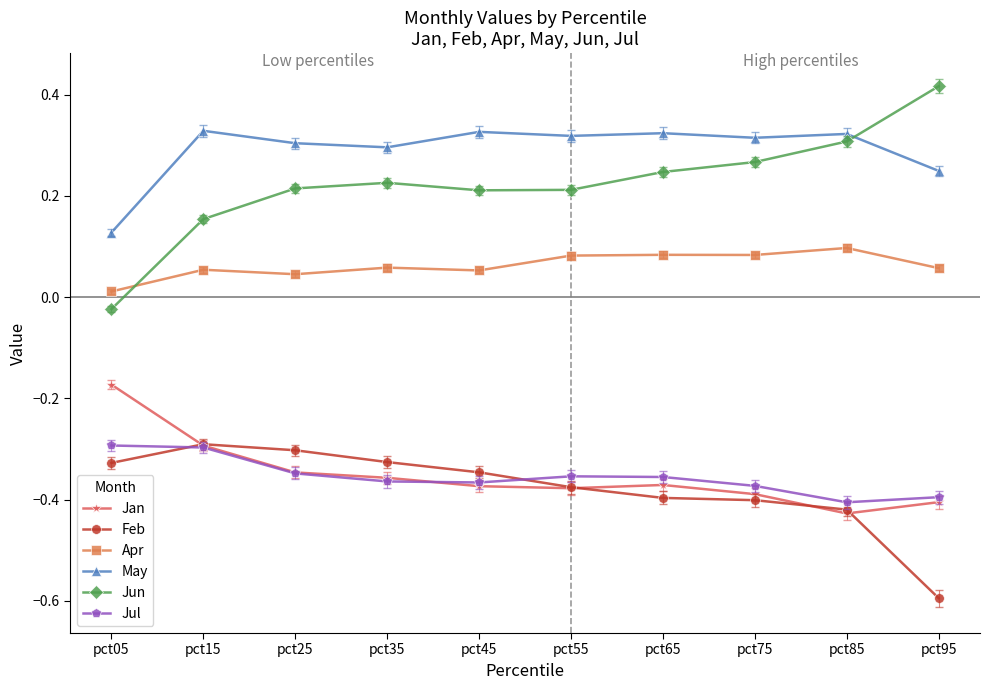

Which series has the largest range (max minus min)?

Jun